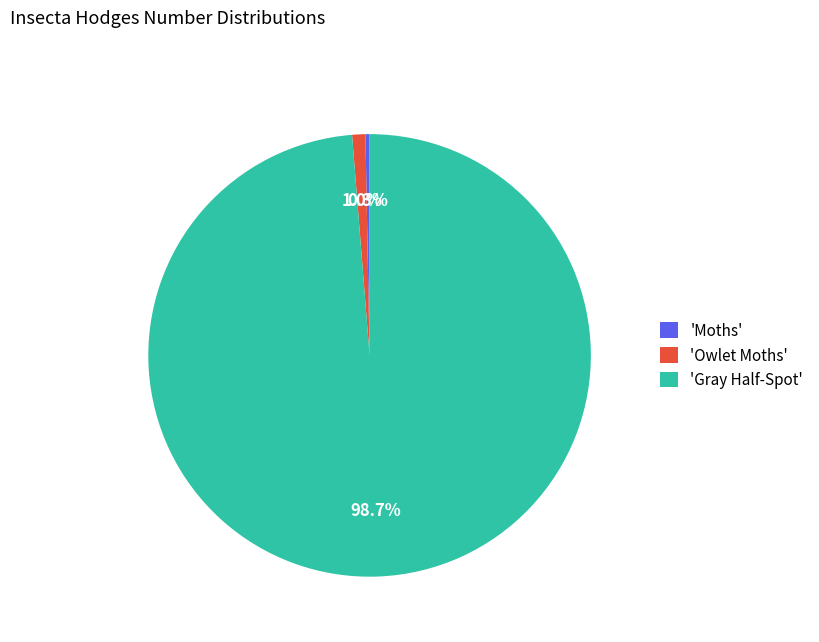

Which slice represents more than half of the pie?

'Gray Half-Spot'